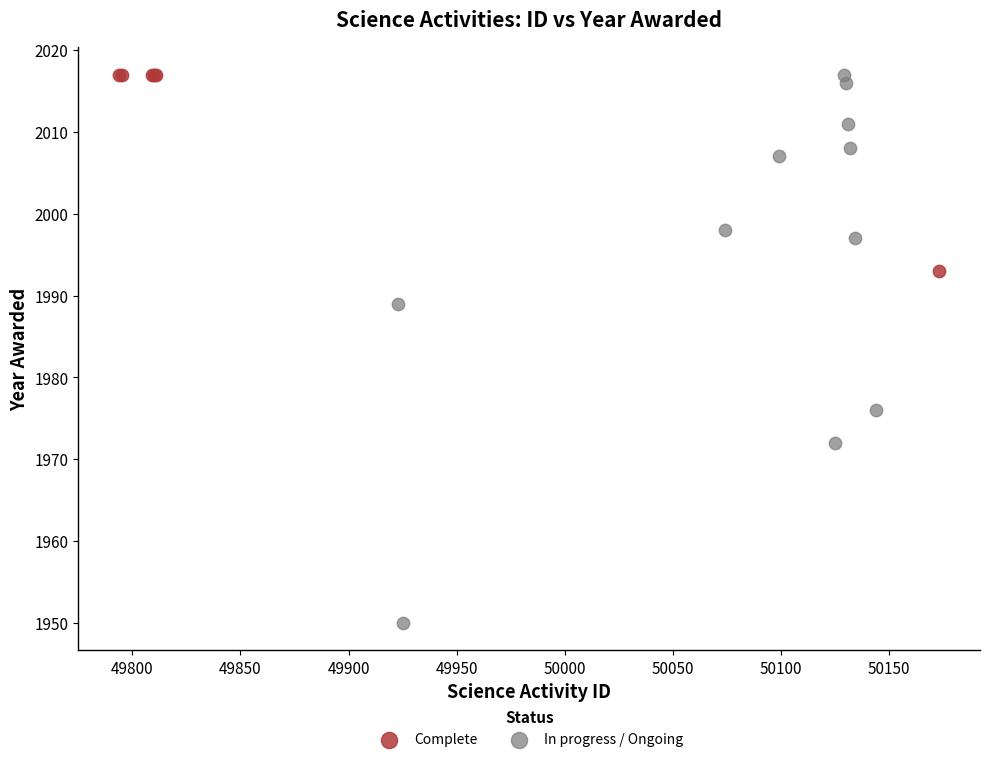

Which series has the widest spread of Y values?

In progress / Ongoing